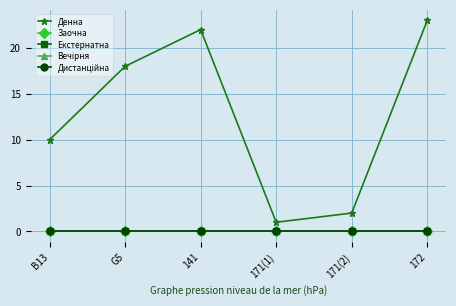

Reading left to right, transcribe all the data shown in this chart.

Денна: B13=10	G5=18	141=22	171(1)=1	171(2)=2	172=23
Заочна: B13=0	G5=0	141=0	171(1)=0	171(2)=0	172=0
Екстернатна: B13=0	G5=0	141=0	171(1)=0	171(2)=0	172=0
Вечірня: B13=0	G5=0	141=0	171(1)=0	171(2)=0	172=0
Дистанційна: B13=0	G5=0	141=0	171(1)=0	171(2)=0	172=0